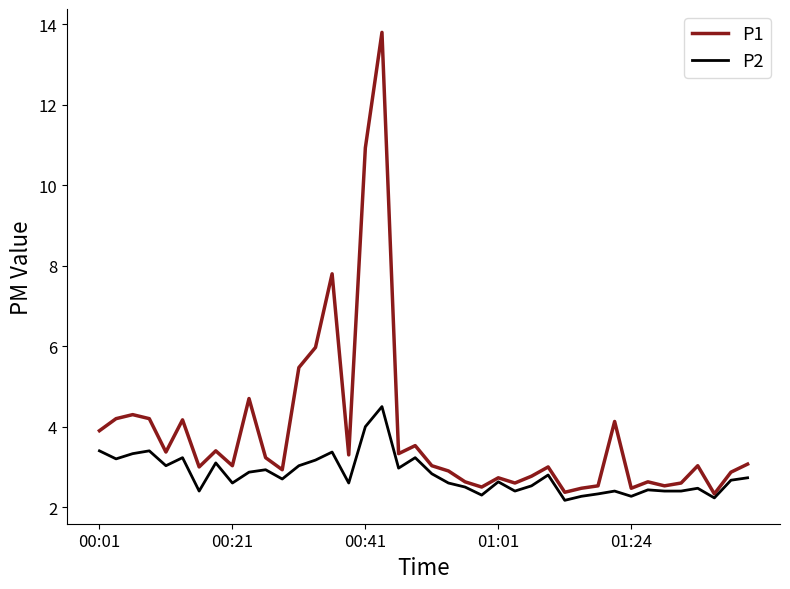

What is the maximum value for P2?

4.5